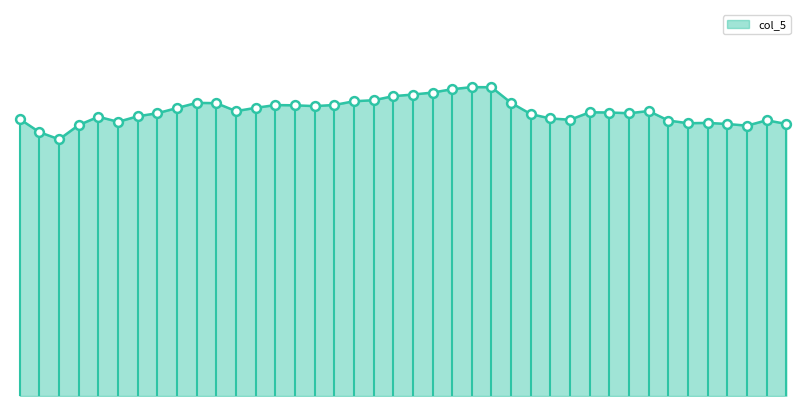

Does the chart have visible grid lines?

No